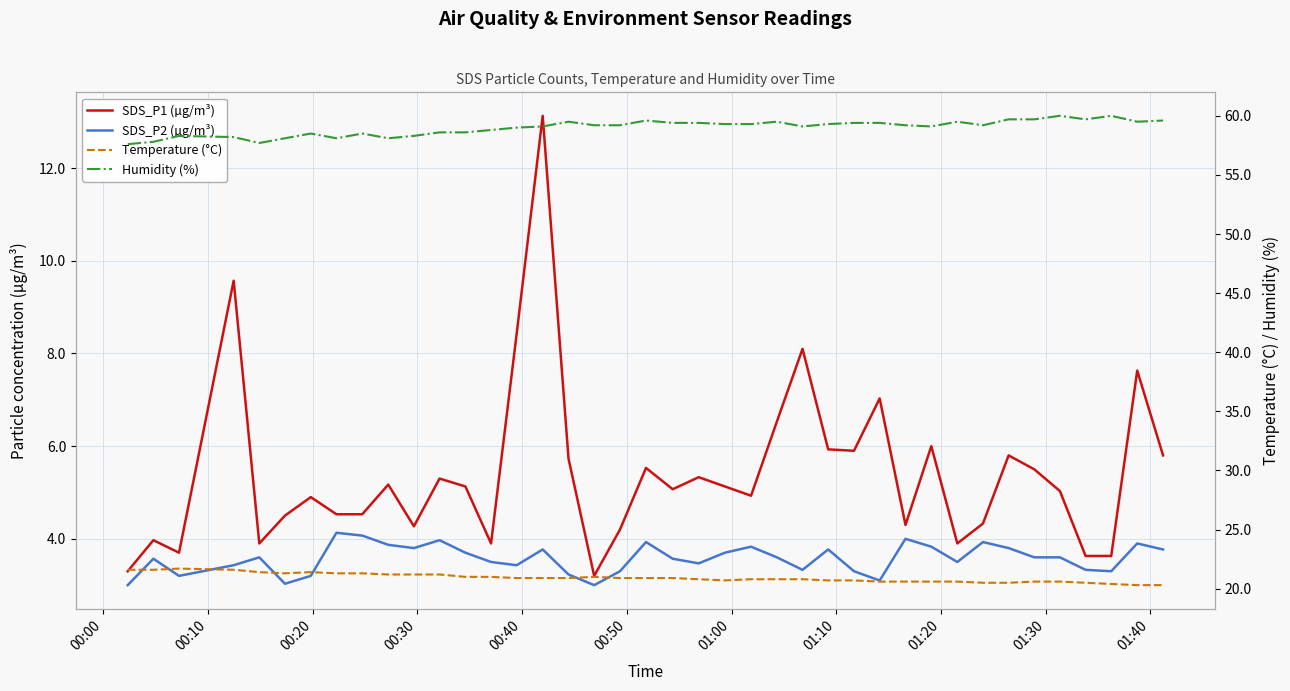

List the series in order of their peak value, highest first.

Humidity (%), Temperature (°C), SDS_P1 (µg/m³), SDS_P2 (µg/m³)